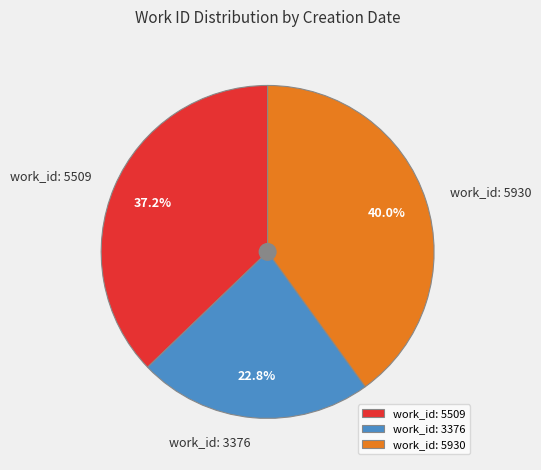

To the nearest percent, what percentage of the pie is work_id: 5509?

37%